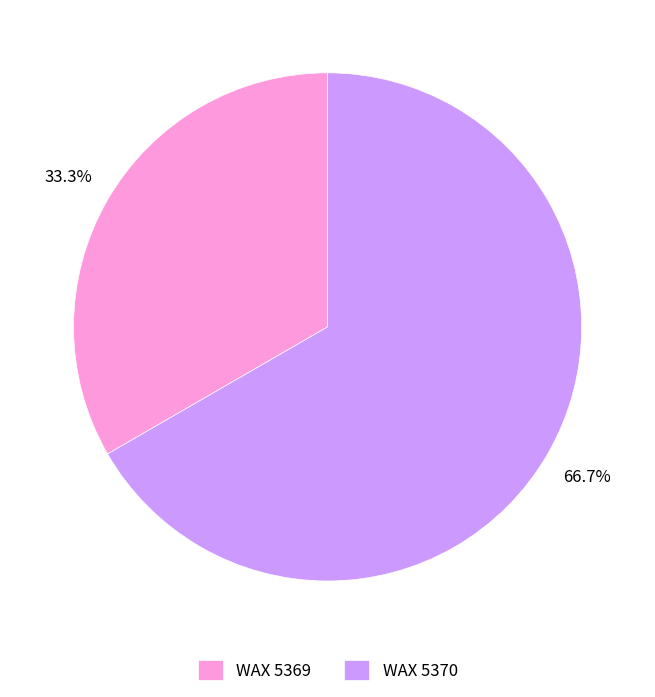

How many segments does this pie chart have?

2